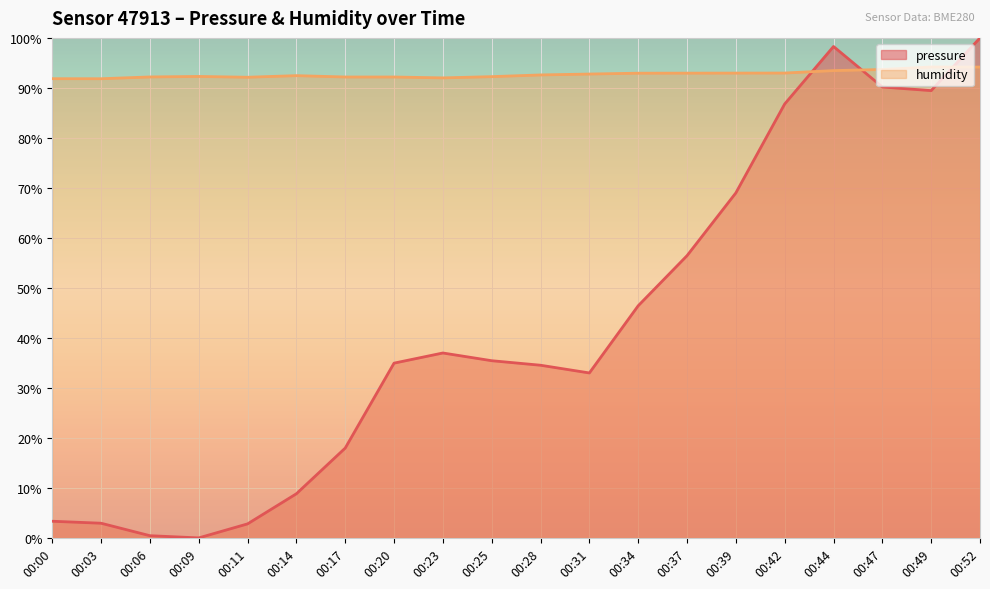

Reading right to left, transcribe all the data shown in this chart.

pressure: 100.0	89.5	90.2	98.3	86.8	69.0	56.4	46.4	33.0	34.5	35.4	37.0	35.0	18.0	8.8	2.8	0.0	0.4	2.9	3.3
humidity: 94.2	94.2	93.7	93.5	93.0	93.0	93.0	92.9	92.8	92.6	92.2	92.0	92.2	92.2	92.5	92.1	92.3	92.2	91.8	91.8